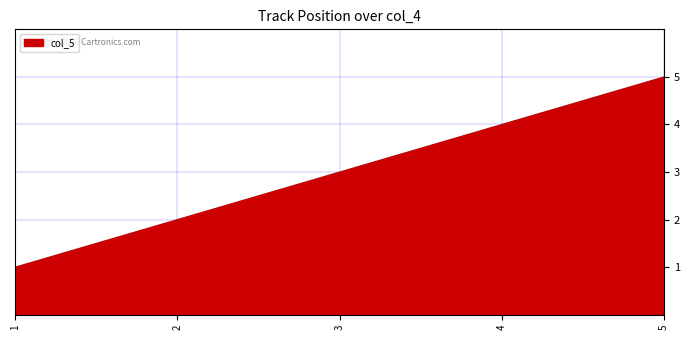

What is the difference between the maximum and minimum values?

4